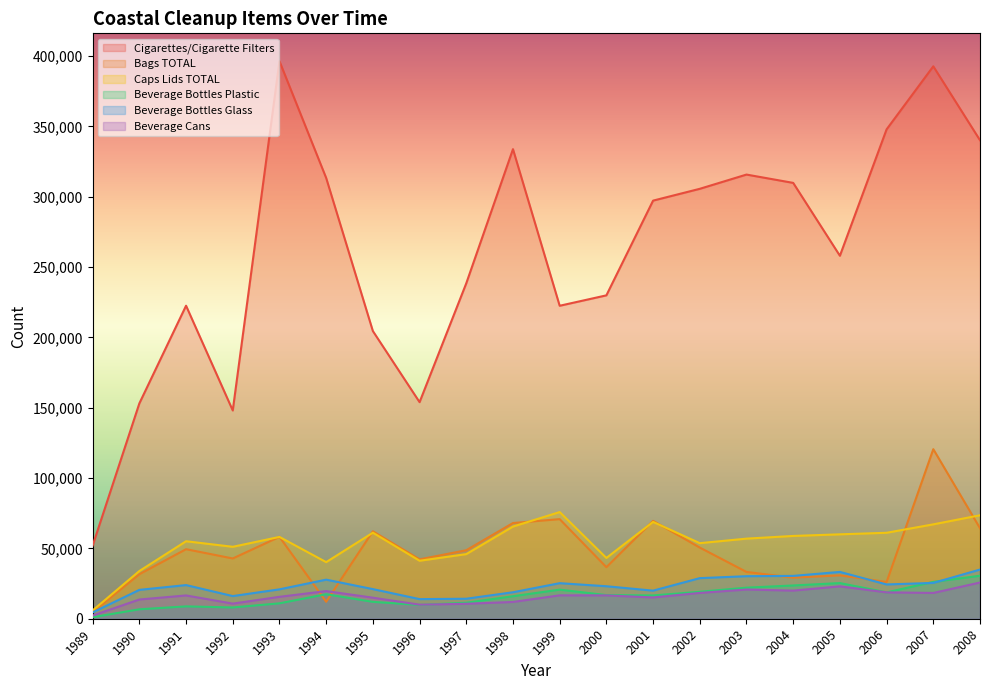

Reading left to right, extract all data points from this chart.

Cigarettes/Cigarette Filters: 52031	153112	222561	148079	396404	313406	204544	153983	238500	333876	222523	229928	297280	305680	315806	309891	258075	347948	392771	340221
Bags TOTAL: 4644	31637	49435	42847	58216	12052	62179	42214	48710	68042	70816	36657	69591	50591	33268	29207	30841	26119	120551	64355
Caps Lids TOTAL: 5904	33919	55101	51148	58166	40239	61166	41220	45941	65528	75835	43219	68829	53736	56951	58863	60016	61117	67107	73570
Beverage Bottles Plastic: 1073	6711	8778	8012	10945	17431	11999	9811	11375	16003	20695	16808	16561	19161	22083	23654	25353	18741	26185	30567
Beverage Bottles Glass: 4486	20518	23929	16106	20898	27780	21064	13943	14220	18824	25282	23101	19969	28865	30243	30459	33289	24377	25462	34961
Beverage Cans: 2253	13664	16547	10743	15571	19652	14960	9992	10627	11925	16625	16592	15119	18348	20758	19993	23014	18741	18329	25748